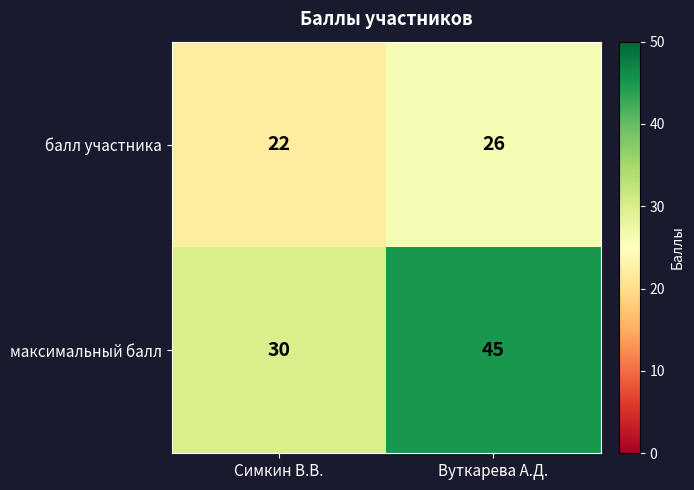

At which label is максимальный балл closest to 37?

Симкин В.В.